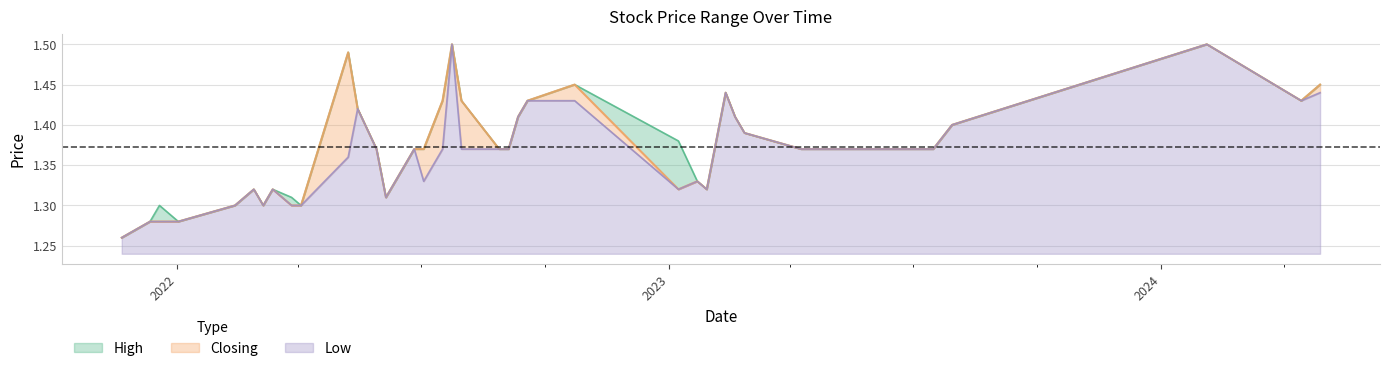

What is the sum of the Low values at 29 and 38?

2.6